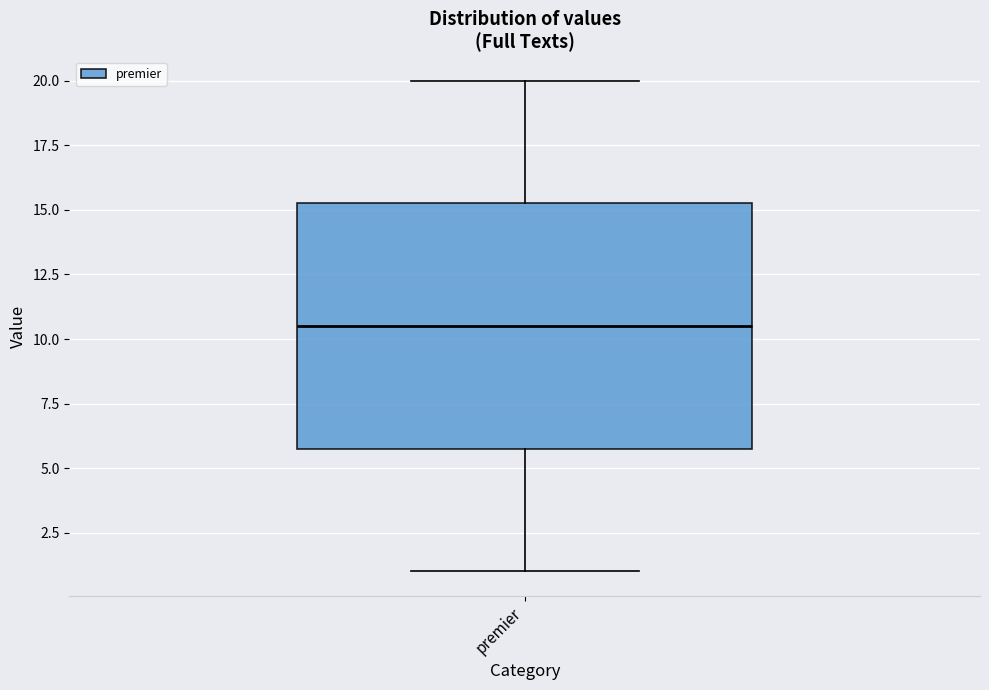

Where is the upper edge of the box for premier on the y-axis? The values are not printed on the chart, so give them approximately, as read against the axis.

15.5